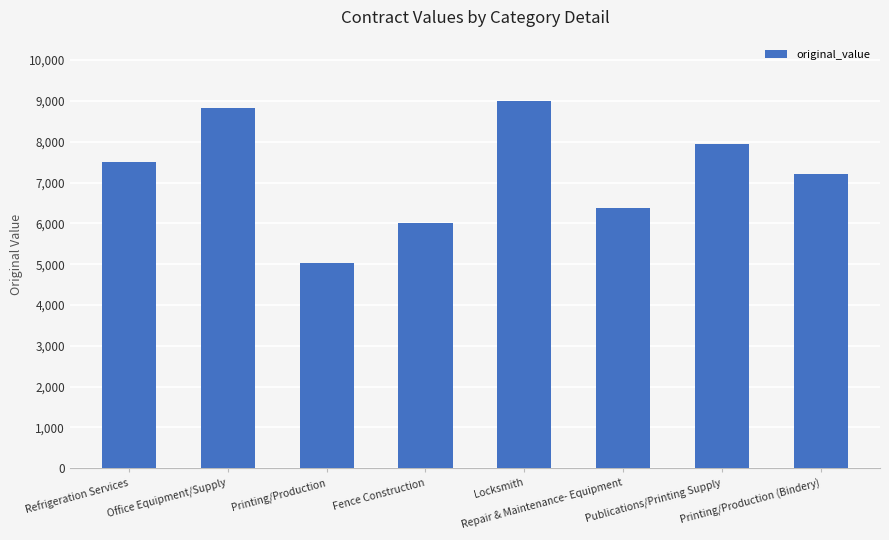

Where is the data nearest to the value 7017?

Printing/Production (Bindery)